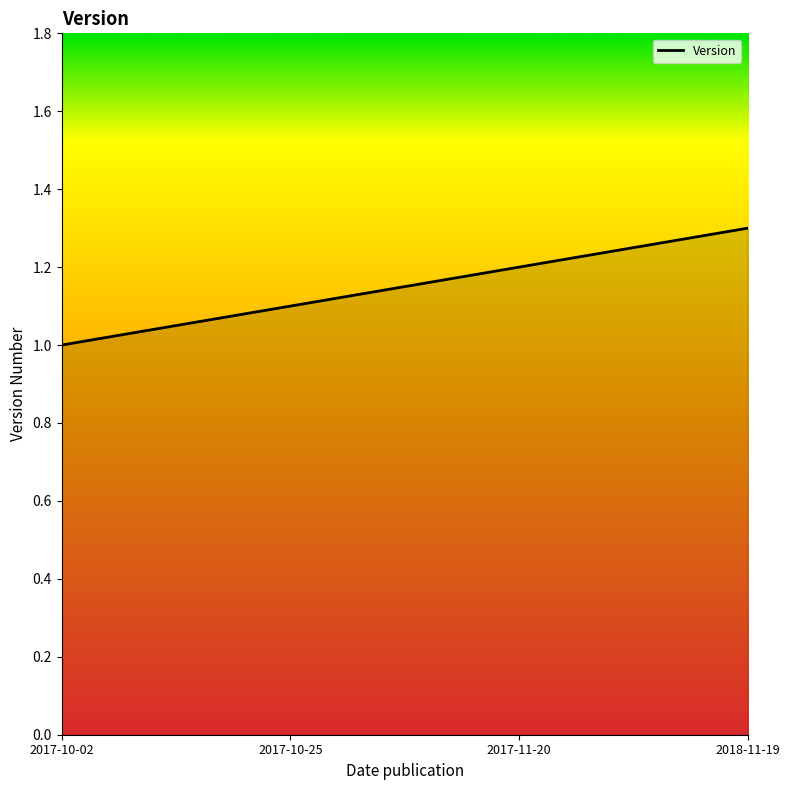

Which has a higher value, 2017-11-20 or 2017-10-02?

2017-11-20